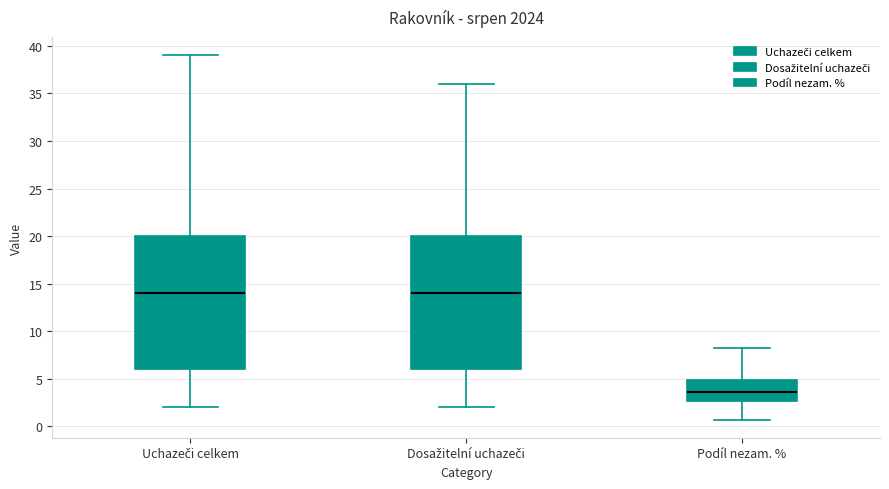

Reading left to right, transcribe this box plot: for each box, give where its median line is, the range the box spans, and where its two whiskers end, as read against the y-axis. The values are not printed on the chart, so give them approximately, as read against the axis.

Uchazeči celkem: median 14.0, box 6.0 to 20.0, whiskers 2.0 to 39.0
Dosažitelní uchazeči: median 14.0, box 6.0 to 20.0, whiskers 2.0 to 36.0
Podíl nezam. %: median 3.5, box 2.5 to 5.0, whiskers 0.5 to 8.0